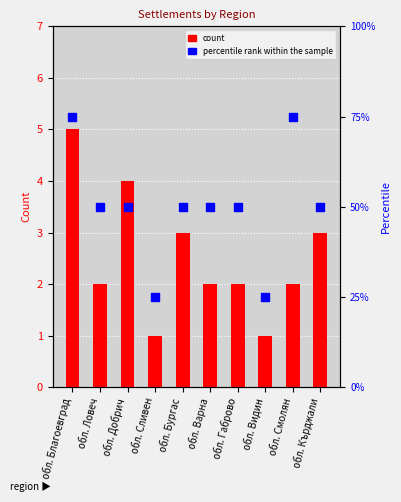

What is the total value across all series at обл. Видин?

26